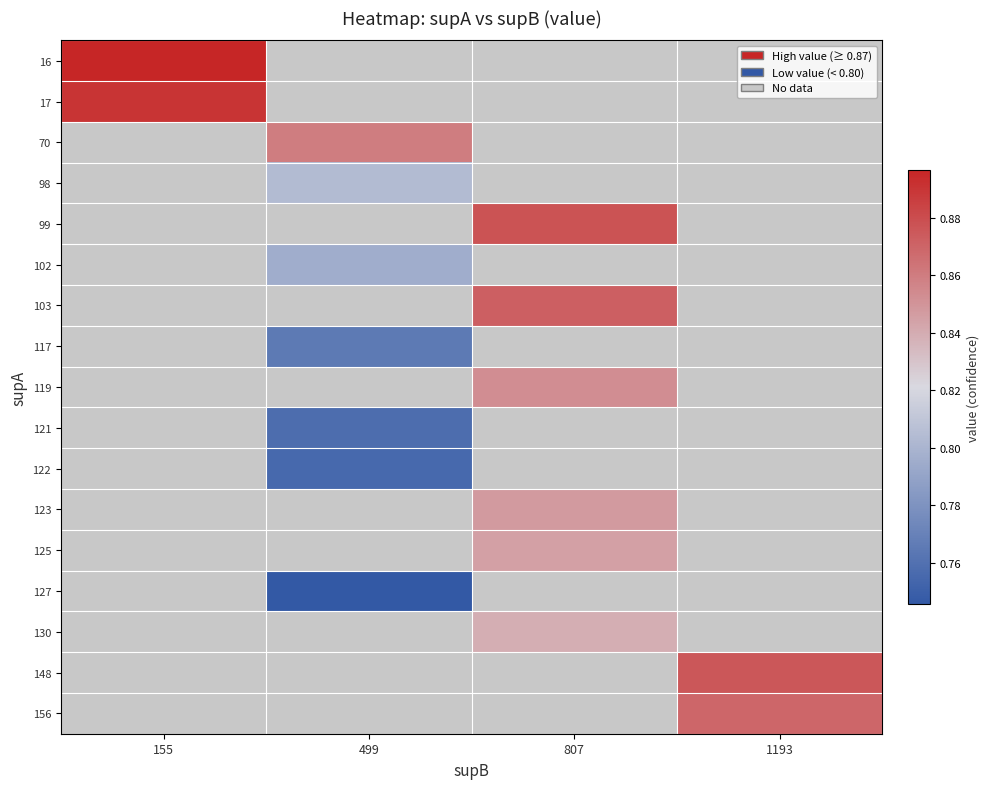

At which category does the chart reach its minimum across all series?

499